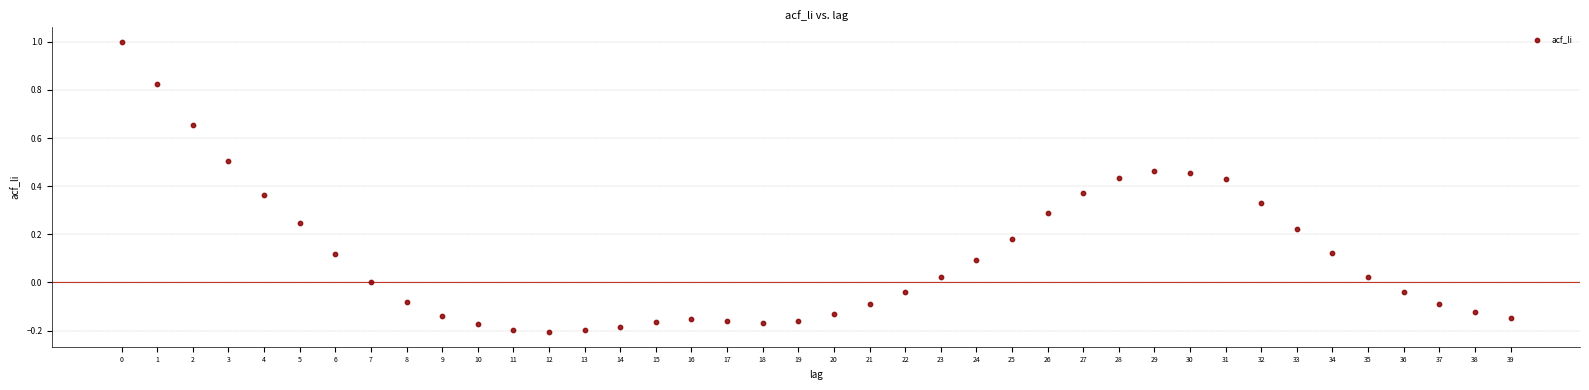

What is the range of Y values (max minus min)?

1.2